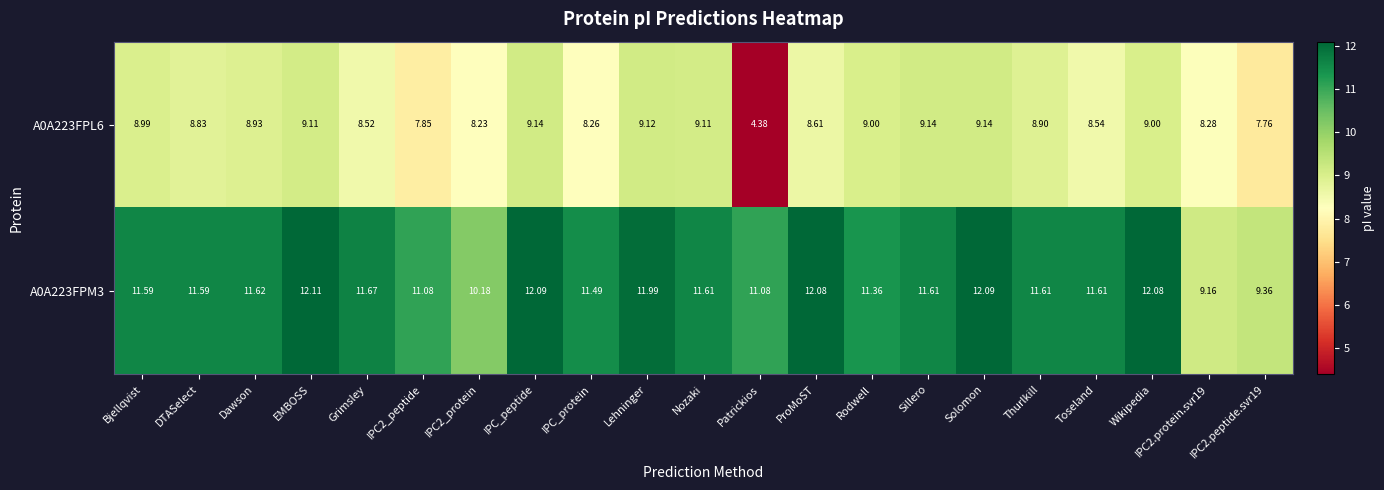

At which label does A0A223FPM3 reach its peak?

EMBOSS